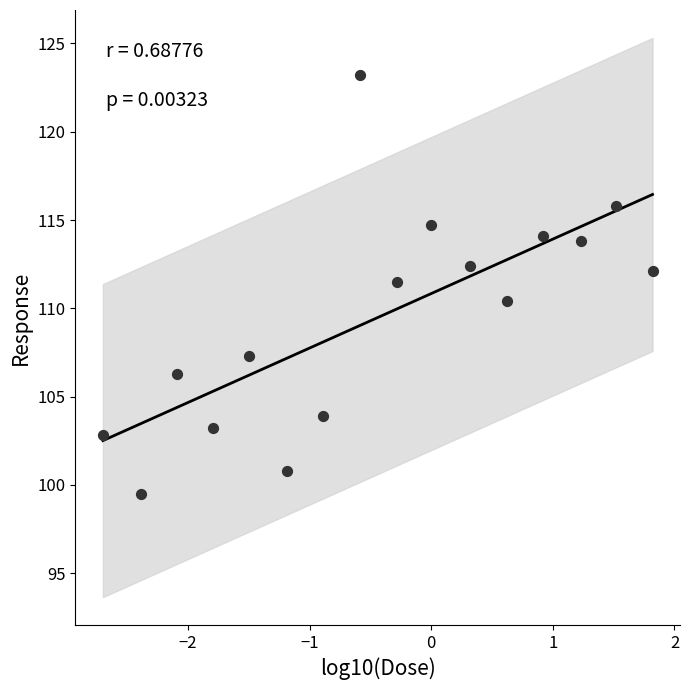

What is the range of Y values (max minus min)?

23.7